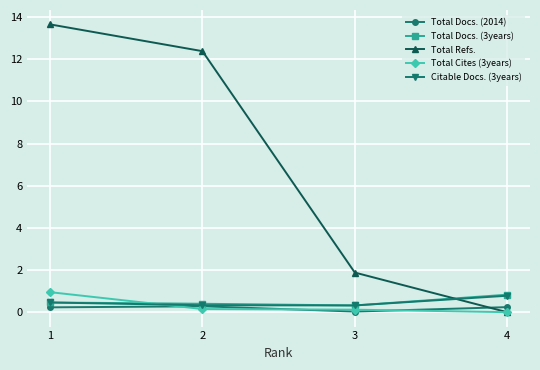

True or false: Total Cites (3years) has more than 2 points higher than both neighbors.

False